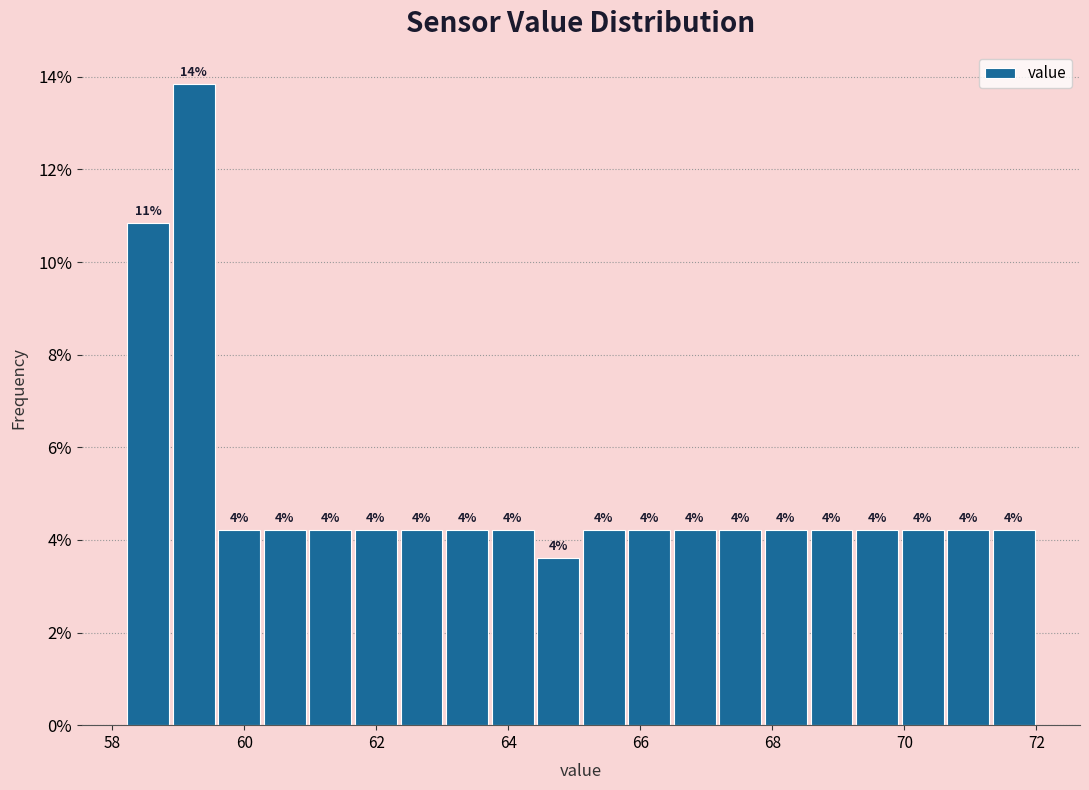

Read against the x-axis, roughly where is the centre of the tallest bar?

59.2